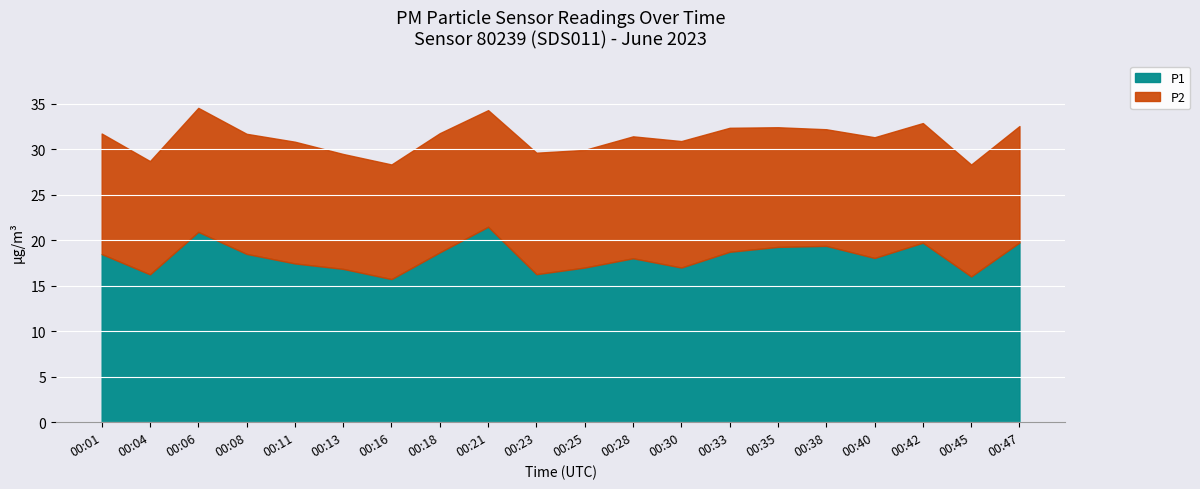

At how many categories does at least one series exceed 17?

13